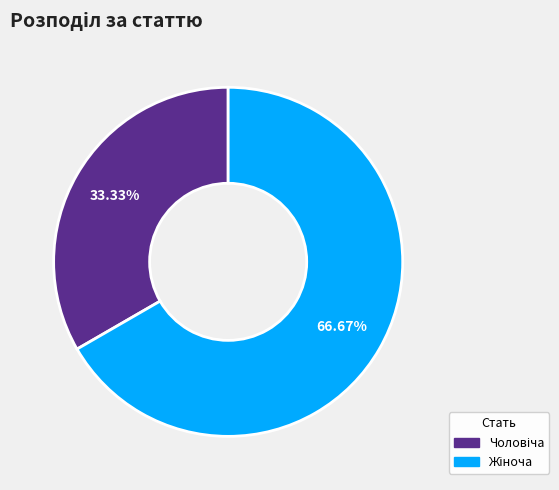

Does any single category account for the majority?

Yes